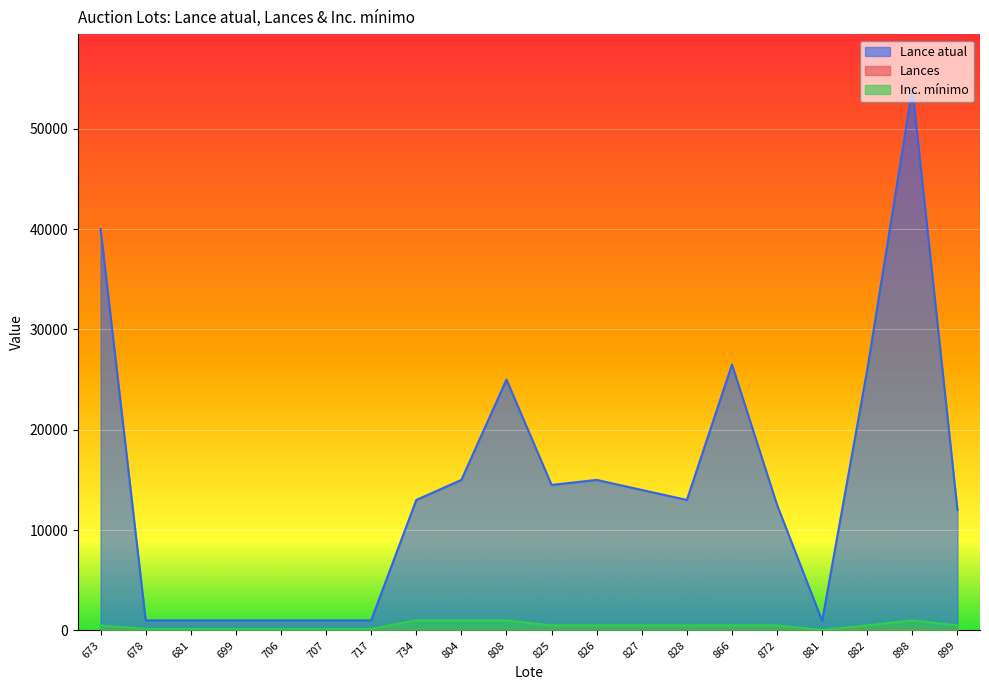

At which label is Lance atual closest to 27475?

866